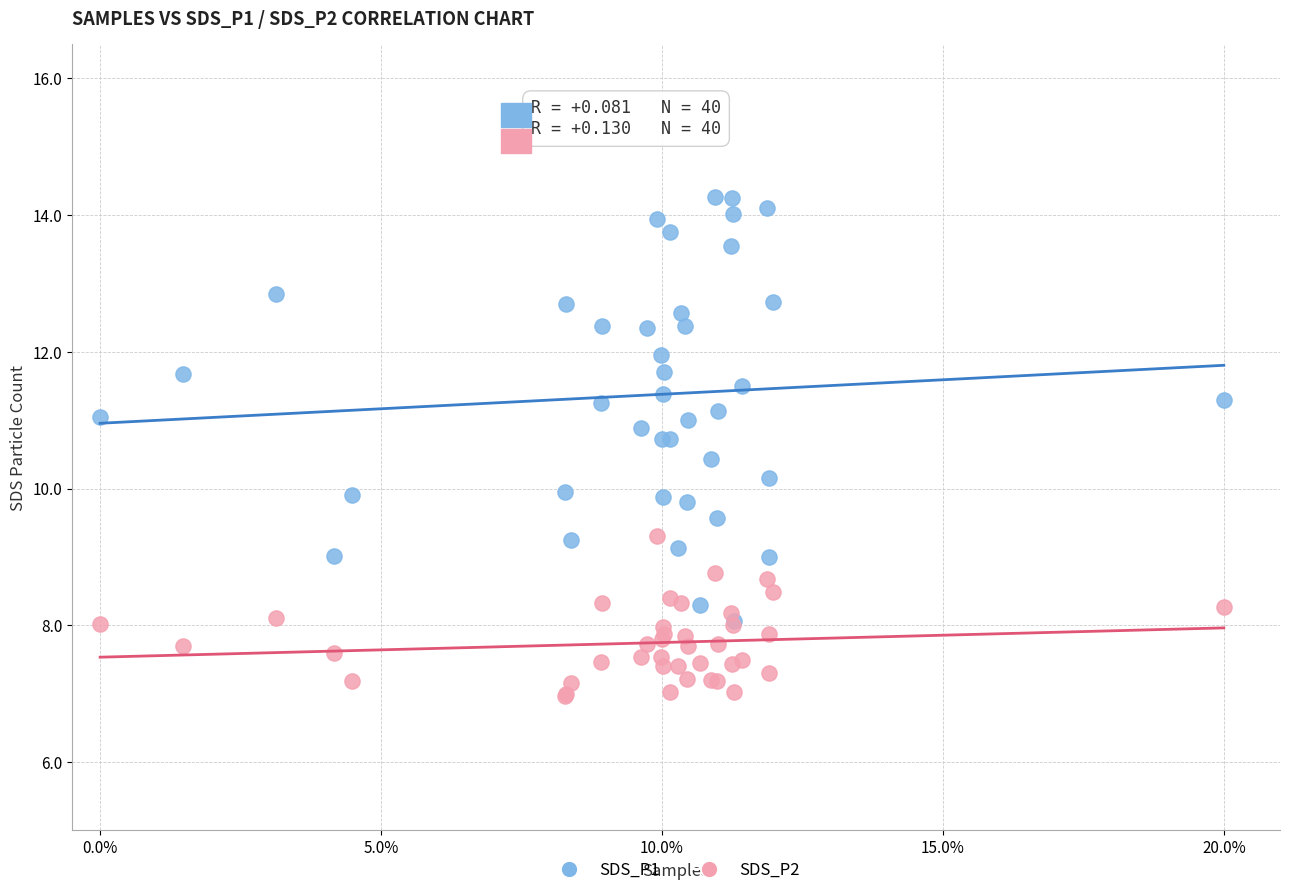

Which series reaches the maximum Y coordinate?

SDS_P1